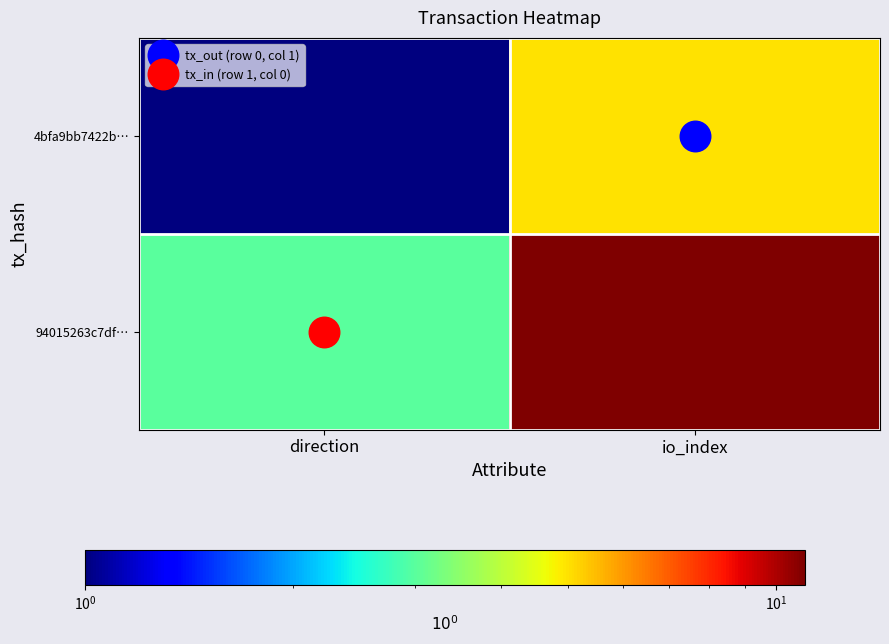

Between direction and io_index, which series saw the biggest shift?

94015263c7df…